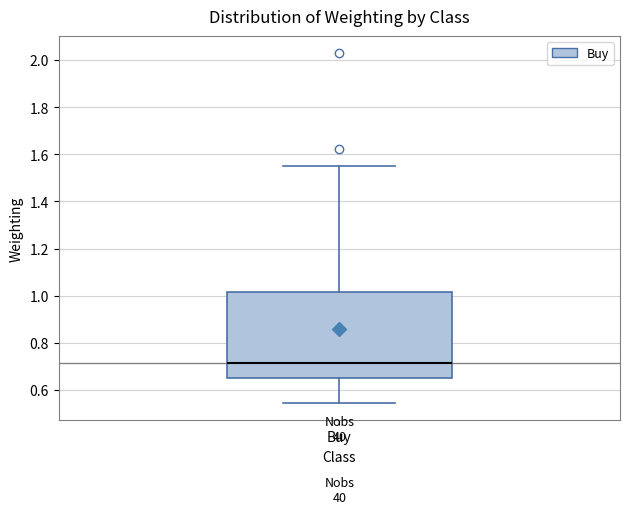

Read this box plot against the y-axis: the position of the median line, the range covered by the box, and the ends of both whiskers. The values are not printed on the chart, so give them approximately, as read against the axis.

median 0.72, box 0.66 to 1.02, whiskers 0.54 to 1.56